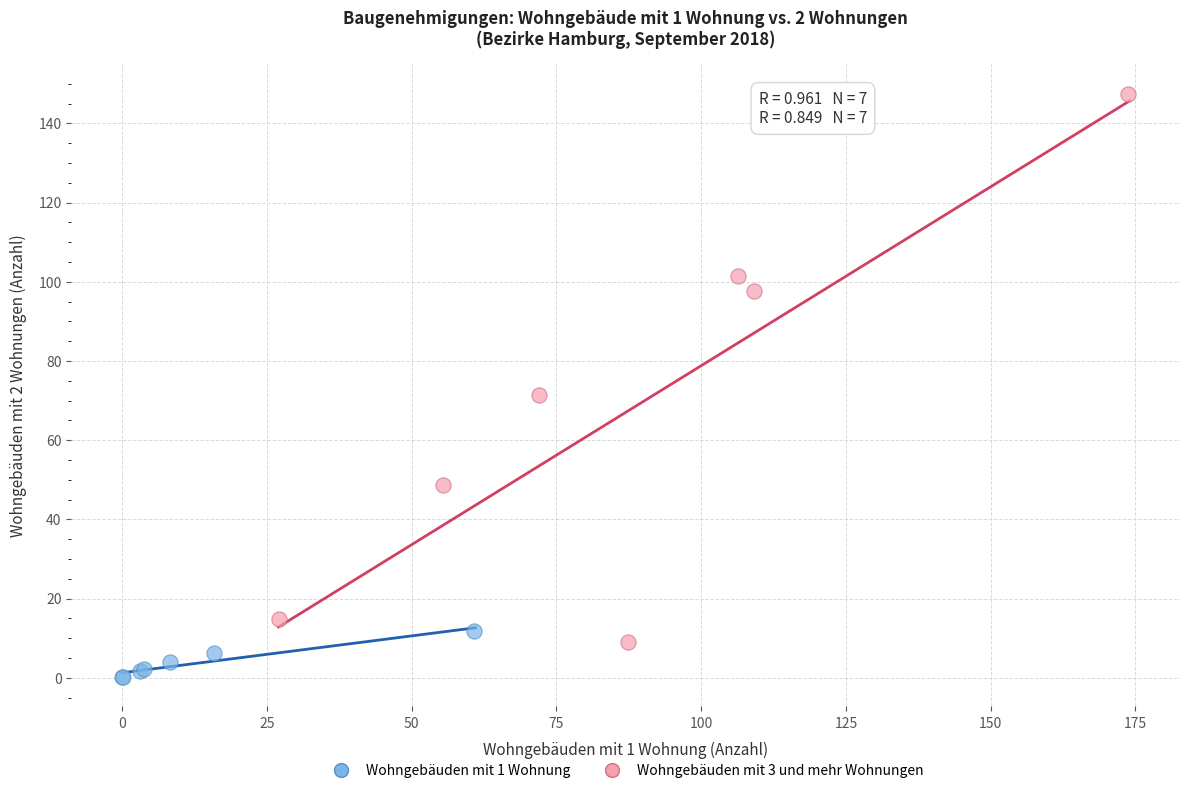

Which series has the largest Y range (max minus min)?

Wohngebäuden mit 3 und mehr Wohnungen